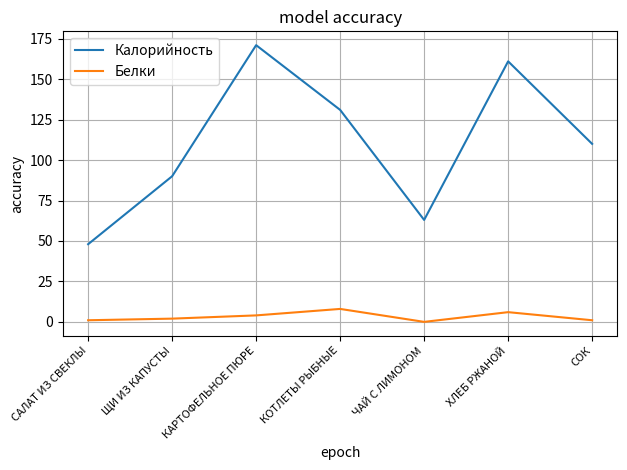

What value does the Калорийность series have at ЧАЙ С ЛИМОНОМ?

63